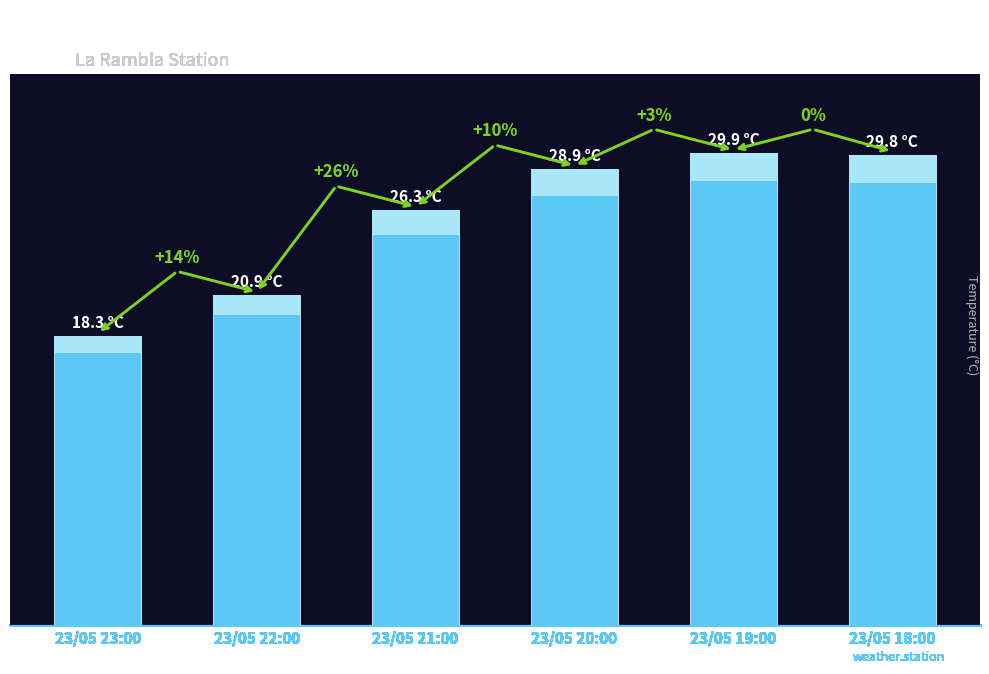

What is the sum of the values at 23/05 23:00 and 23/05 18:00?

48.1